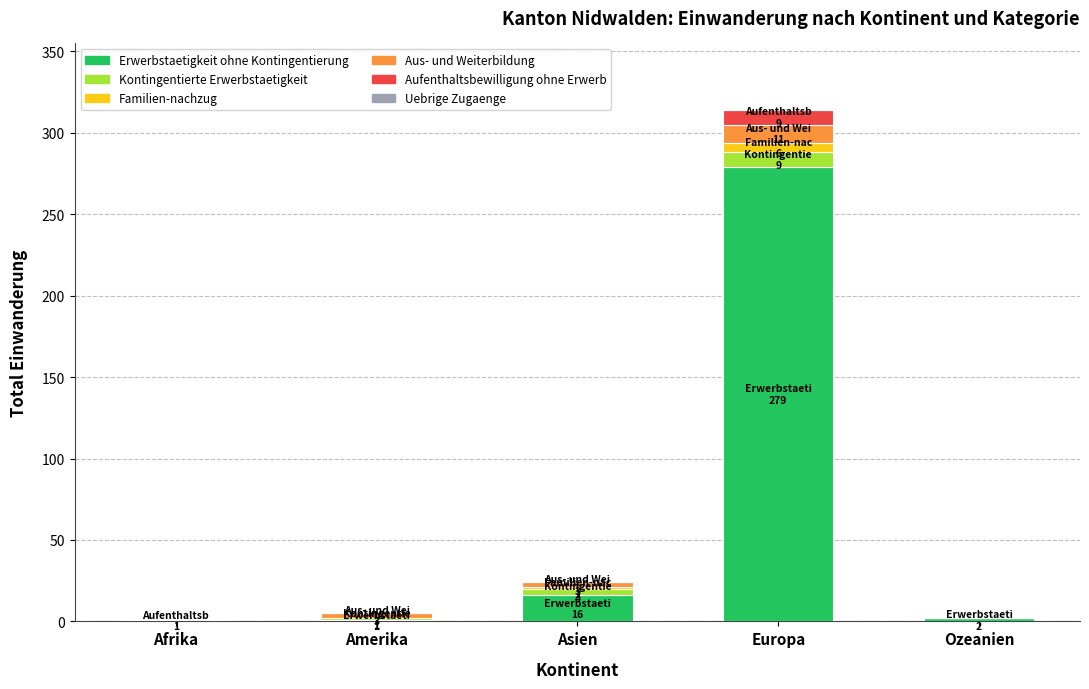

At which category is the sum across all series the highest?

Europa